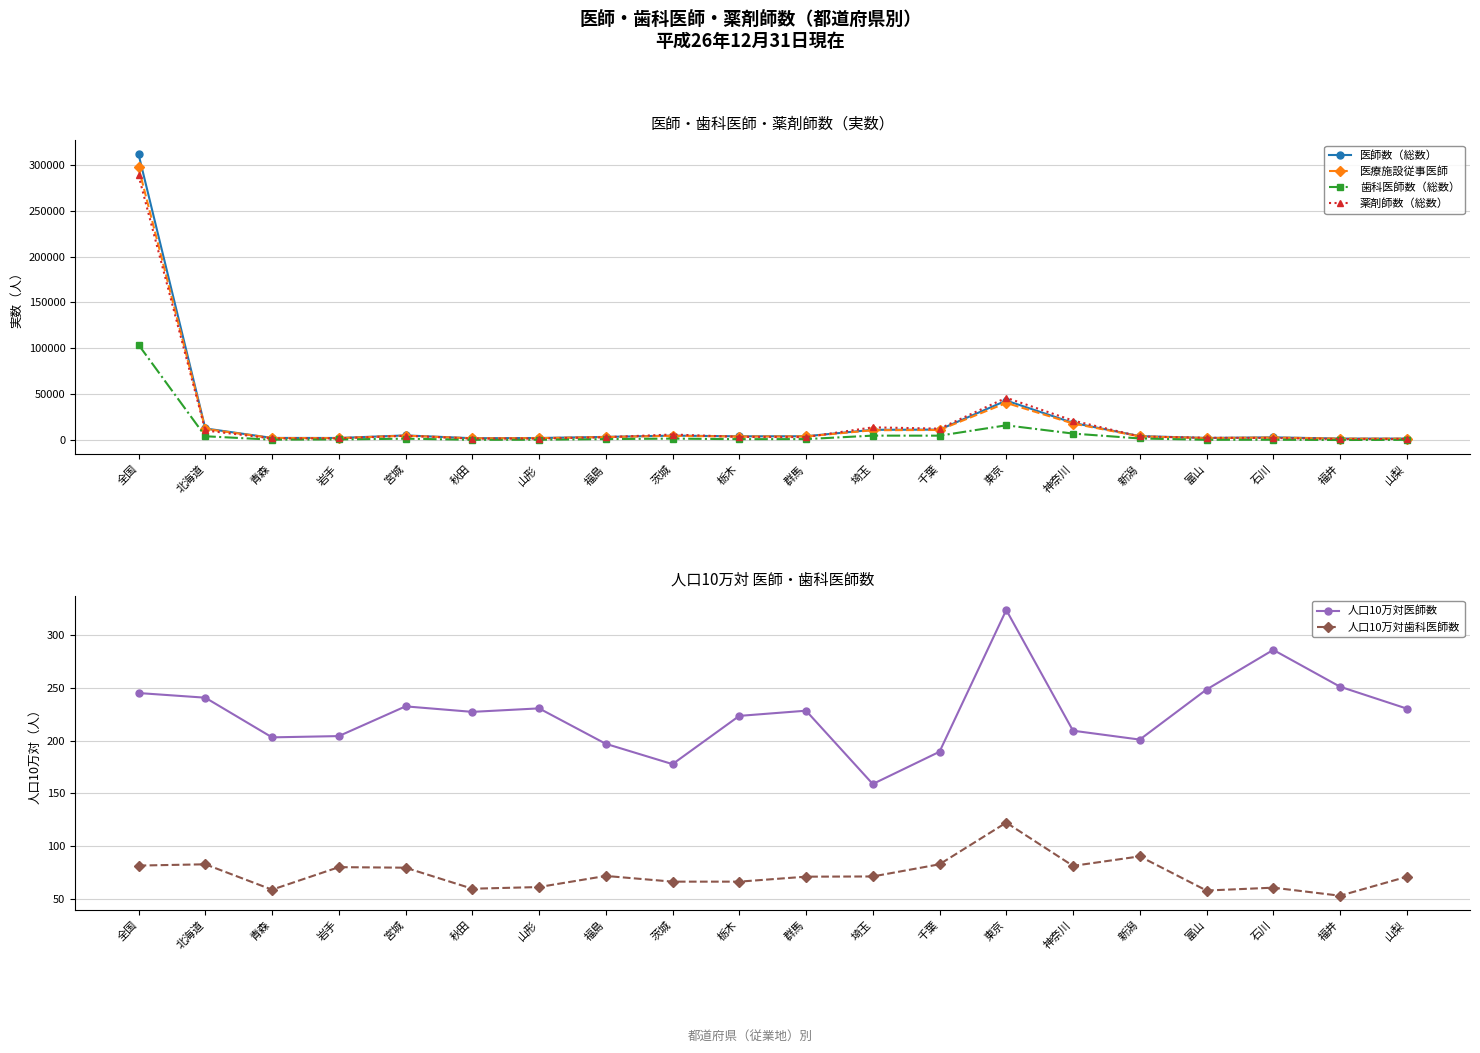

How many categories are shown in the chart?

20